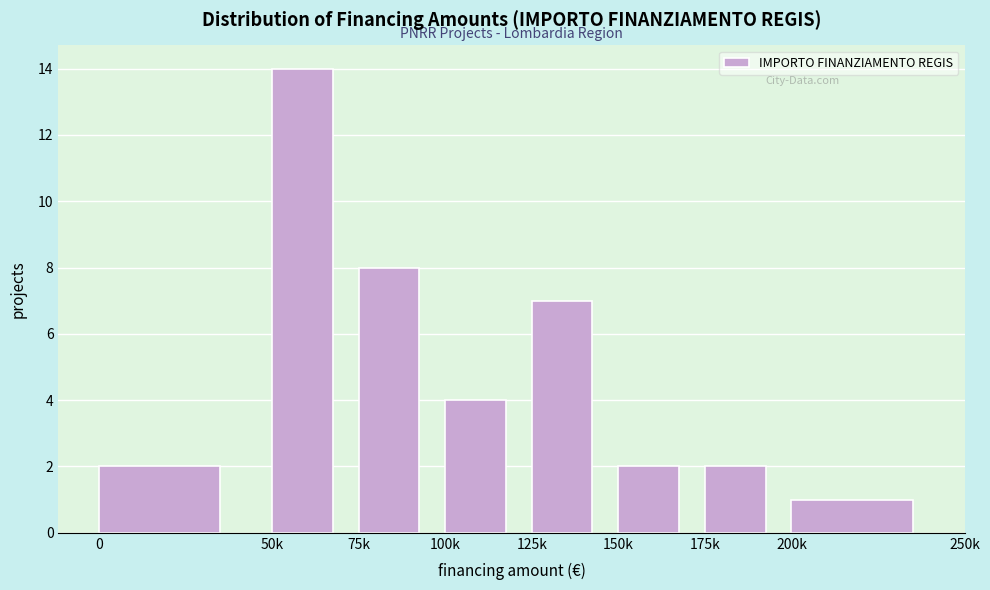

Reading left to right, what are all the values shown in this chart?

0=2	50k=14	75k=8	100k=4	125k=7	150k=2	175k=2	200k=1